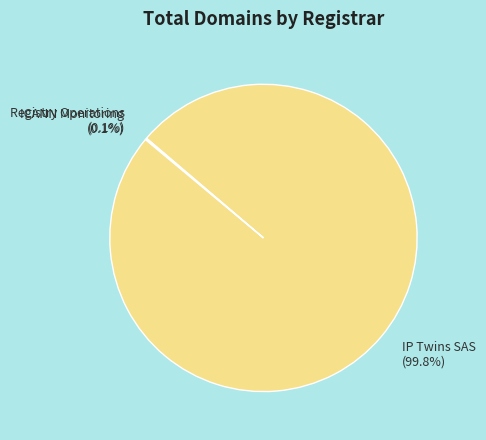

Which slice is the largest?

IP Twins SAS